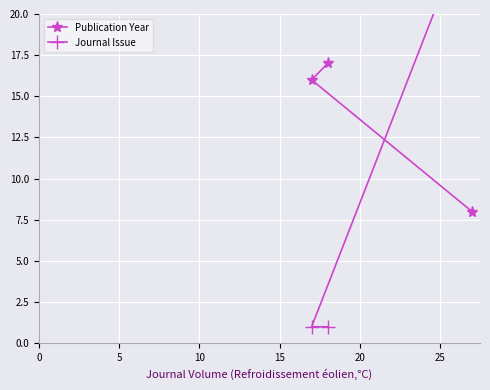

What is the average value of the Publication Year series?

14